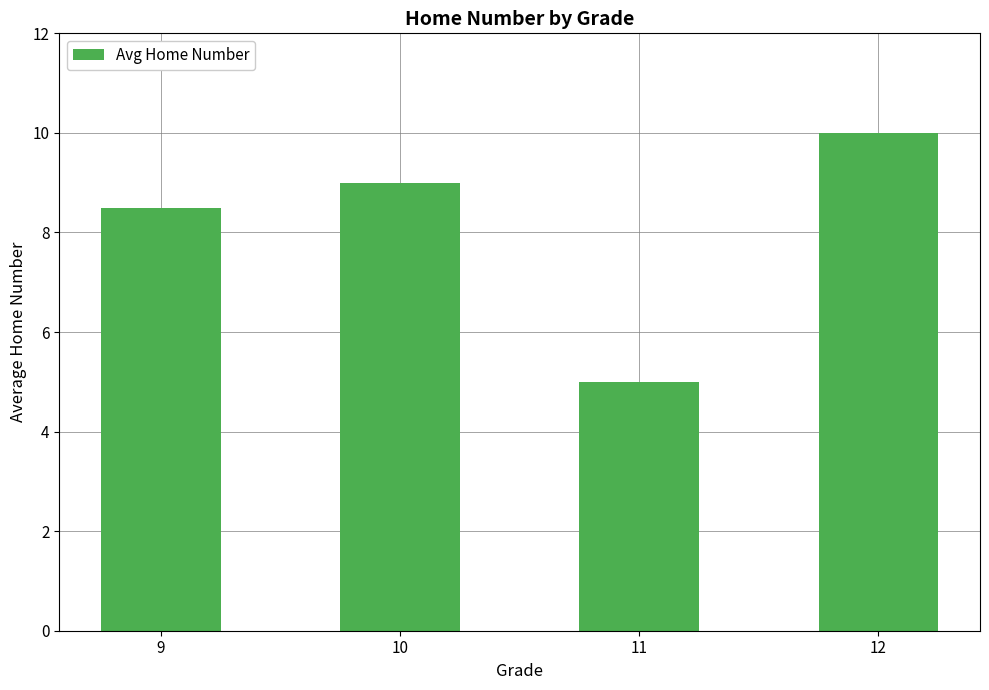

List the labels in order of value, smallest first.

11, 9, 10, 12